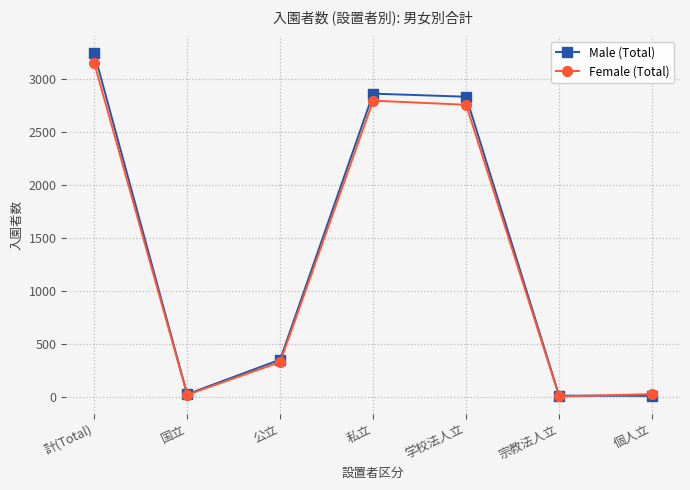

At which label does Male (Total) first exceed 355?

計(Total)